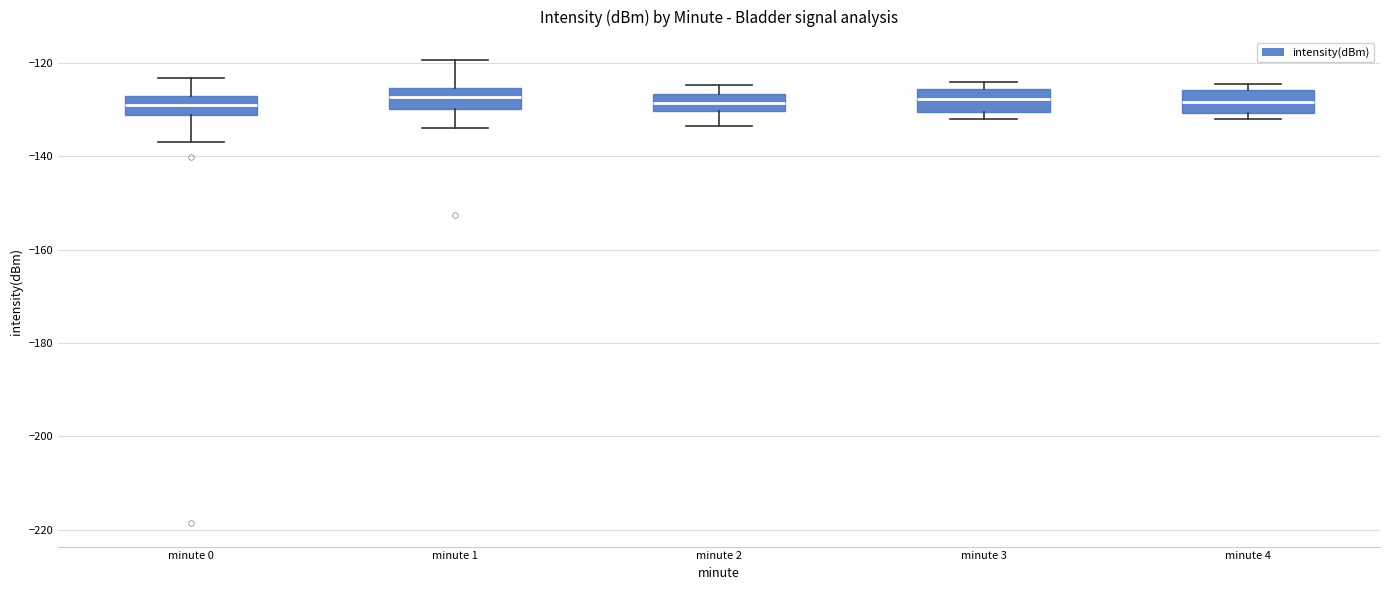

Reading left to right, read every box against the y-axis: the position of its median line, the range the box covers, and the ends of its whiskers. The values are not printed on the chart, so give them approximately, as read against the axis.

minute 0: median -130, box -132 to -128, whiskers -136 to -124
minute 1: median -128, box -130 to -126, whiskers -134 to -120
minute 2: median -128, box -130 to -126, whiskers -134 to -124
minute 3: median -128, box -130 to -126, whiskers -132 to -124
minute 4: median -128, box -130 to -126, whiskers -132 to -124